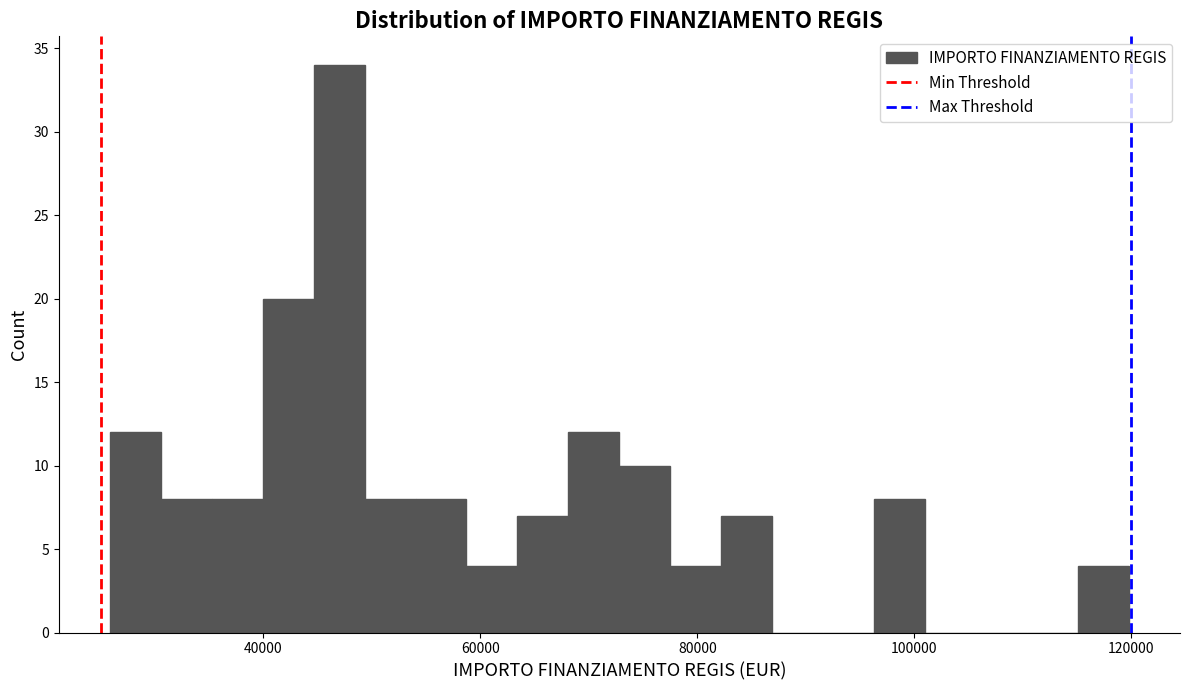

Around what value on the x-axis is the tallest bar? Give the approximate position of its centre, as read against the axis.

46000